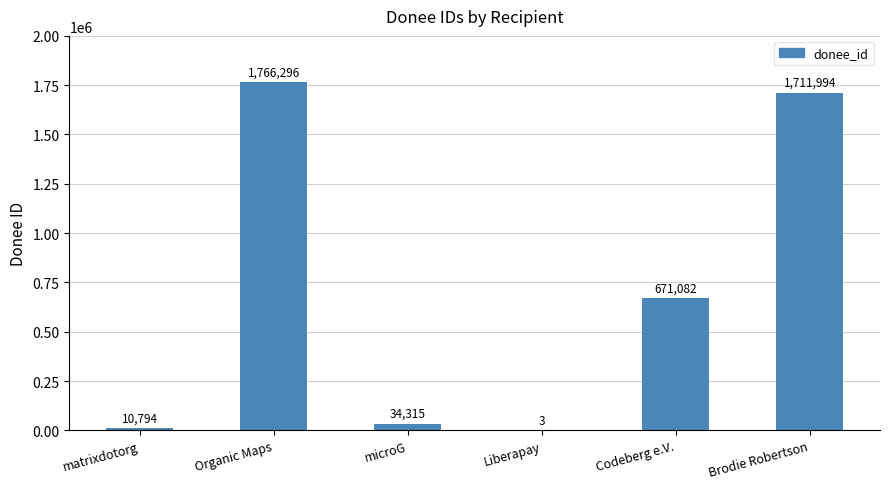

At which label is the value closest to 883149?

Codeberg e.V.